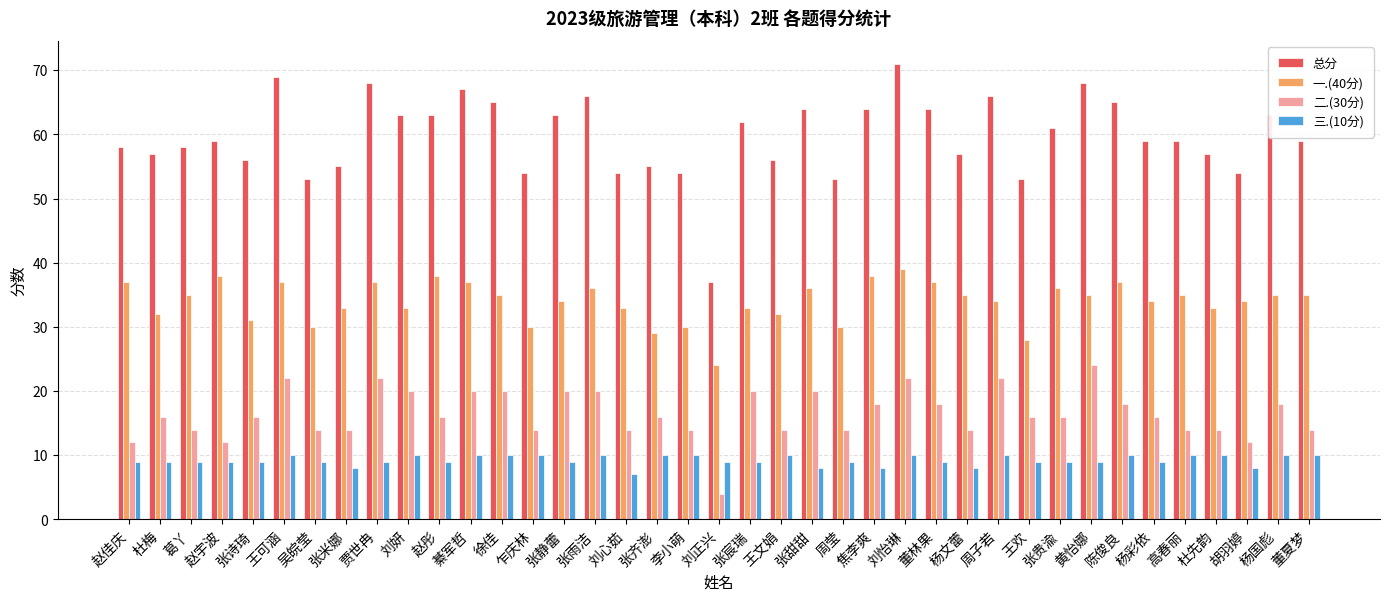

What is the label of the 2nd bar from the right?

杨国彪